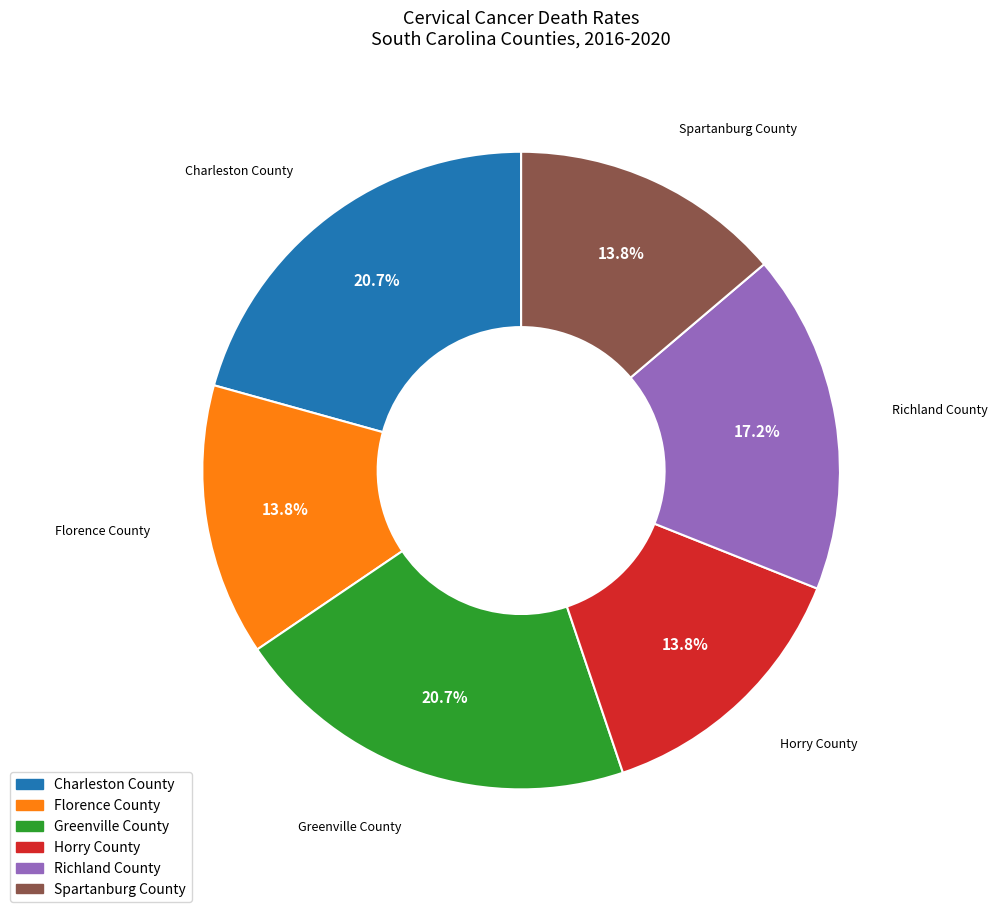

To the nearest percent, what is the average slice percentage?

17%